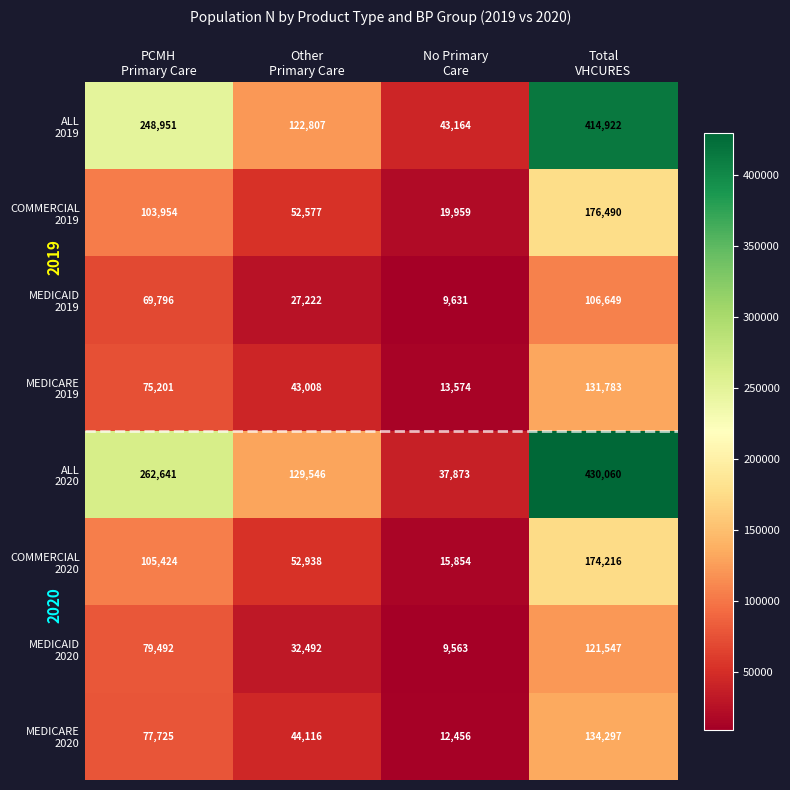

What is the minimum value shown in the chart?

9563